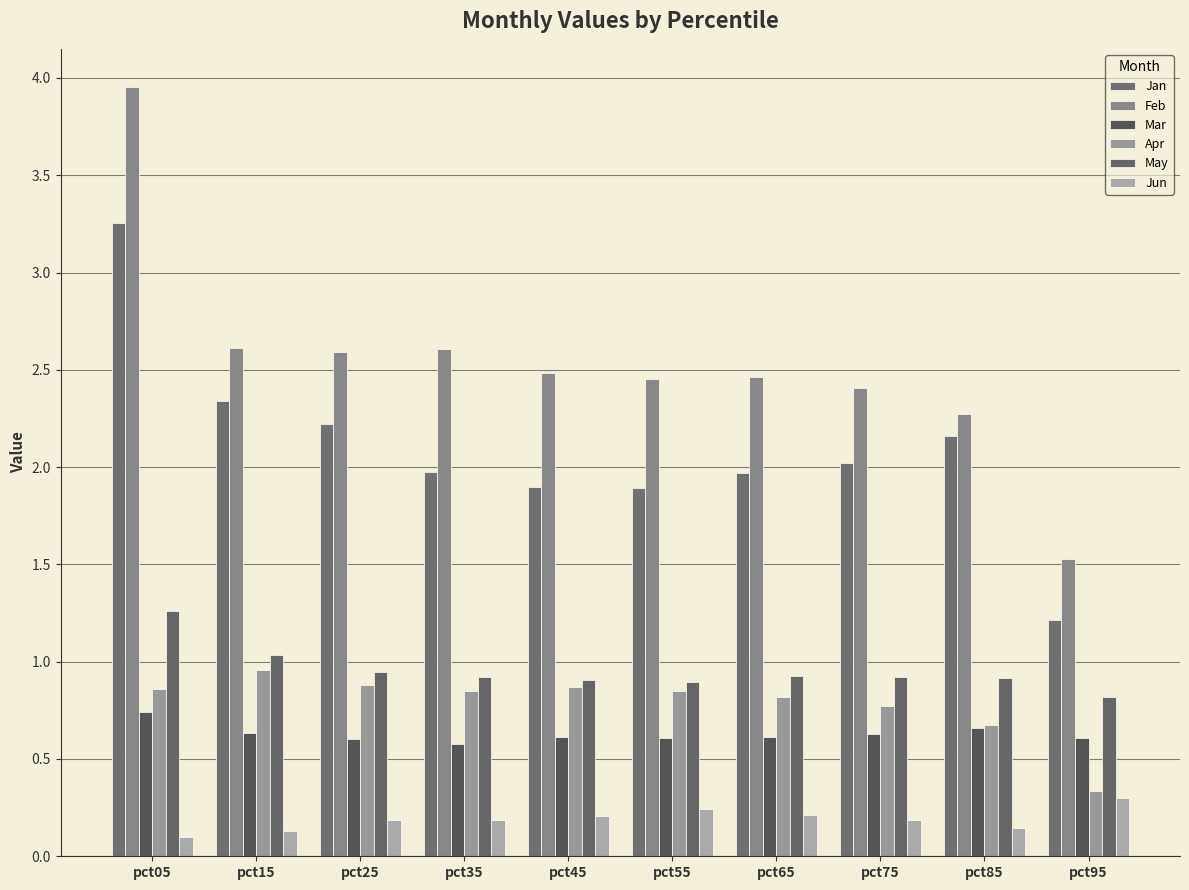

How many categories are shown in the chart?

10